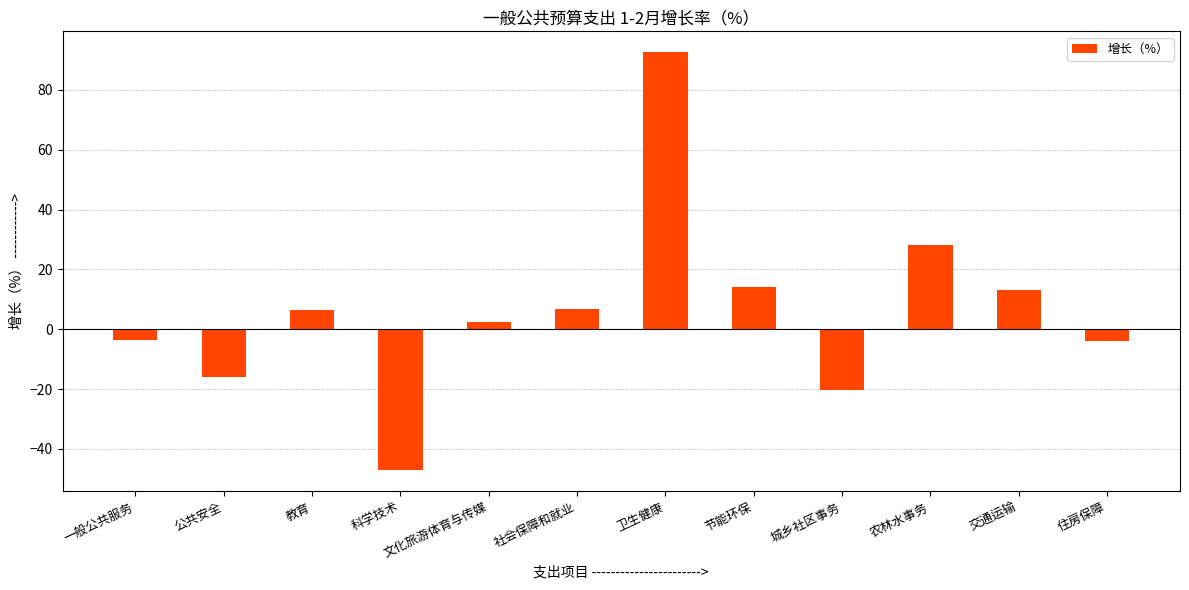

How many bars are there in total?

12